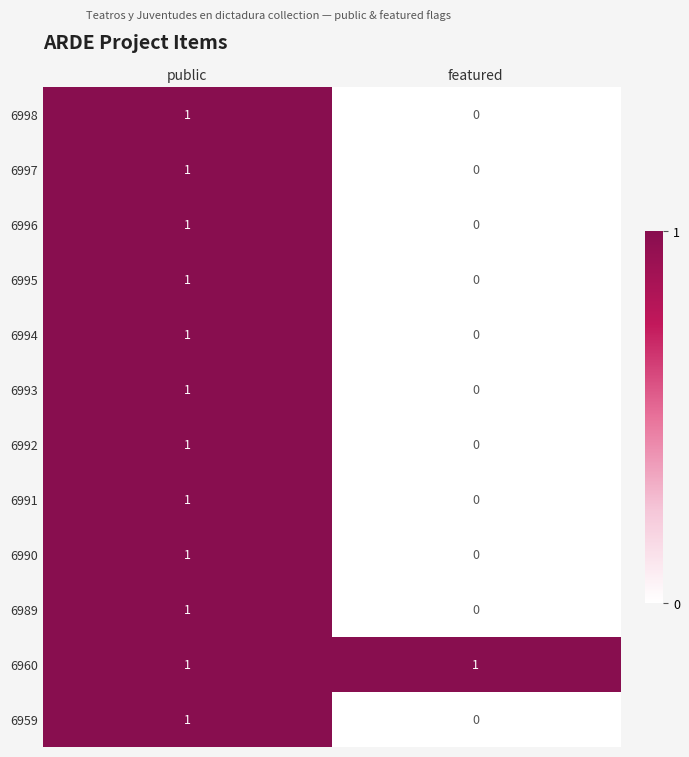

Which category has the highest value in the 6990 series?

public